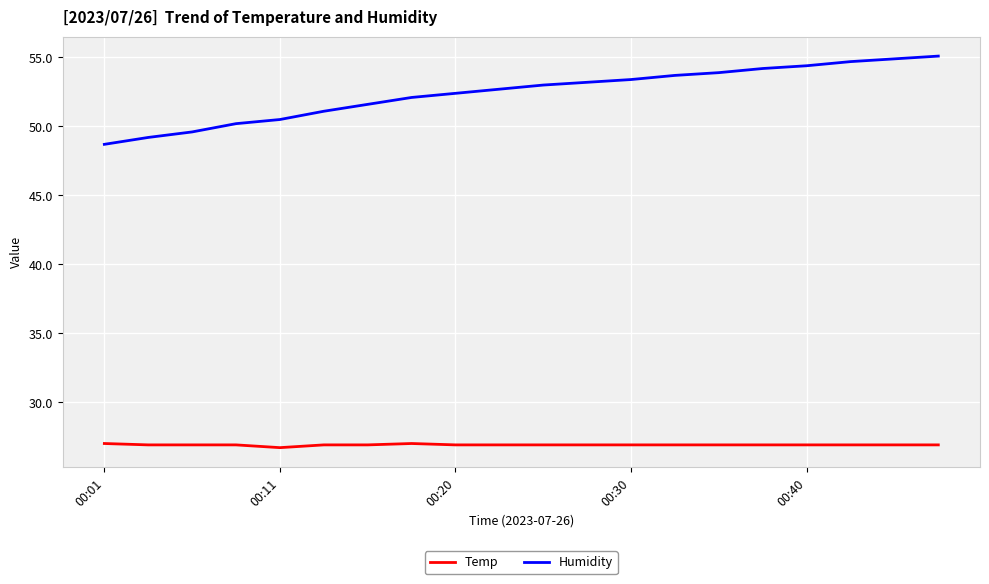

What is the average value of the Humidity series?

52.4